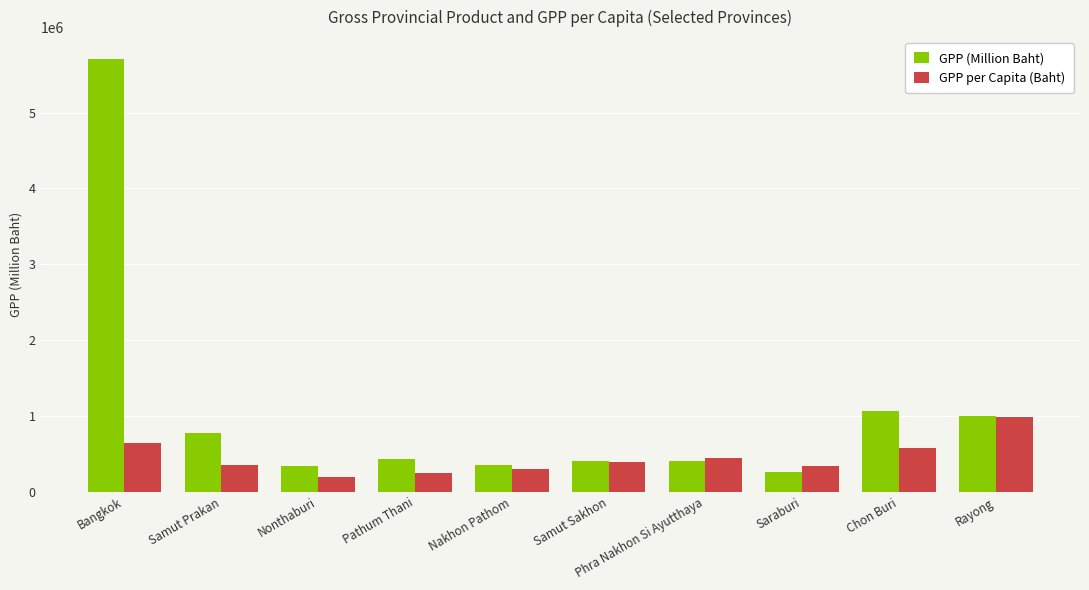

Which series has the widest spread of values?

GPP (Million Baht)